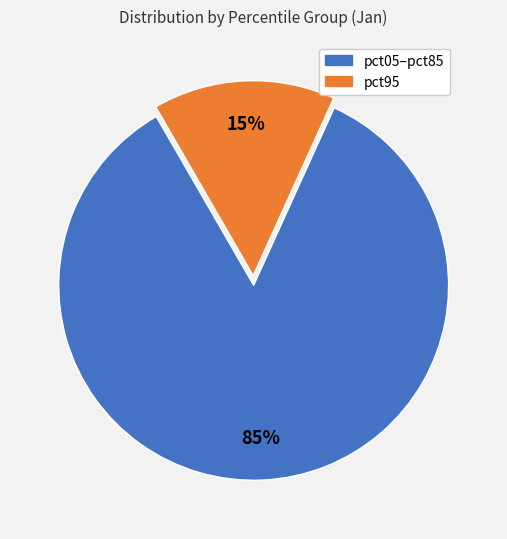

Is there any slice that represents more than half of the pie?

Yes